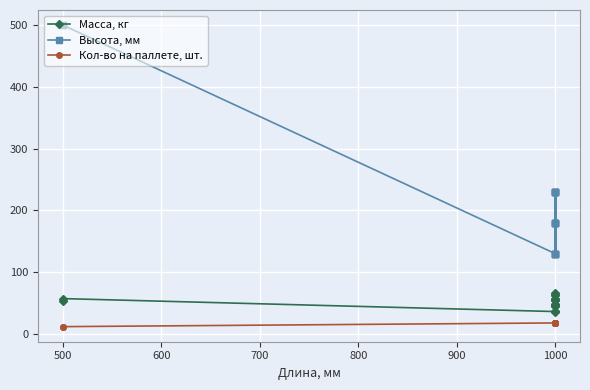

What is the maximum value shown in the chart?

500.0